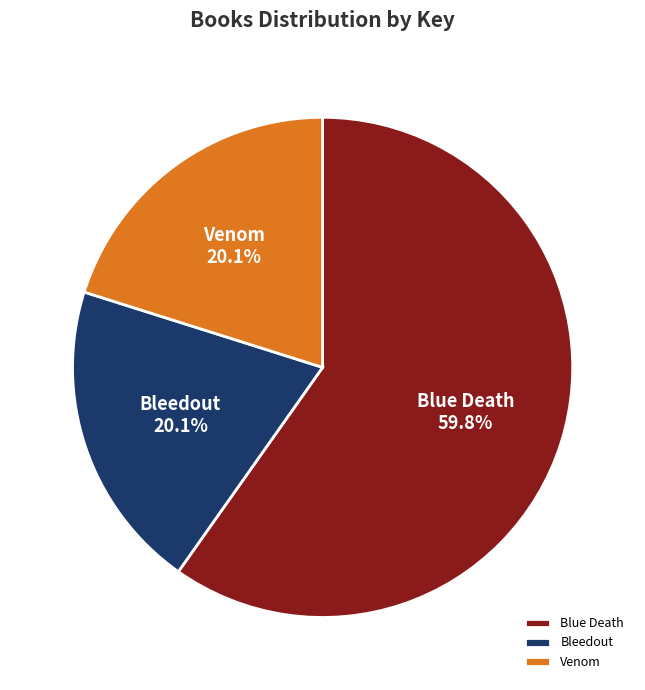

The Venom slice represents 12% of the pie. True or false?

False